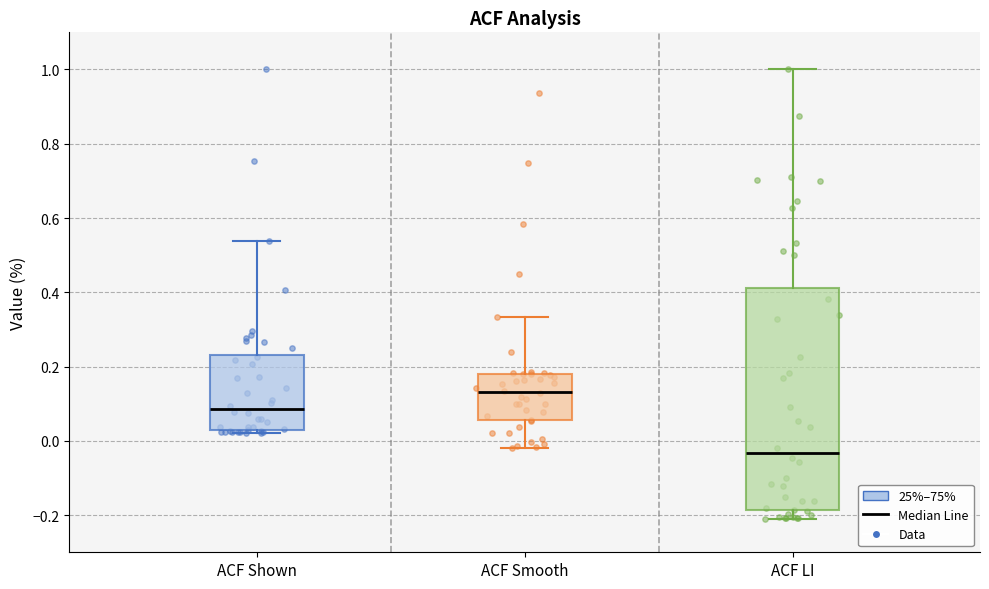

Reading left to right, transcribe this box plot: for each box, give where its median line is, the range the box spans, and where its two whiskers end, as read against the y-axis. The values are not printed on the chart, so give them approximately, as read against the axis.

ACF Shown: median 0.08, box 0.02 to 0.24, whiskers 0.02 (just below the box's lower edge) to 0.54
ACF Smooth: median 0.14, box 0.06 to 0.18, whiskers -0.02 to 0.34
ACF LI: median -0.04, box -0.18 to 0.42, whiskers -0.20 to 1.00